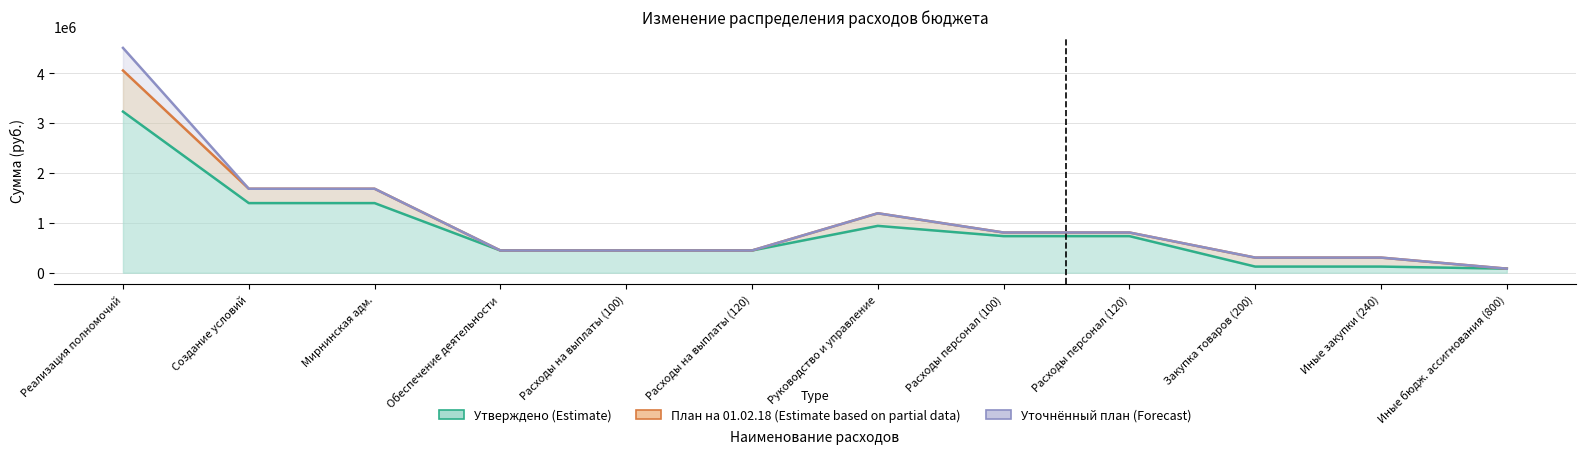

True or false: Утверждено (Estimate) and План на 01.02.18 (Estimate partial) cross at least once.

False